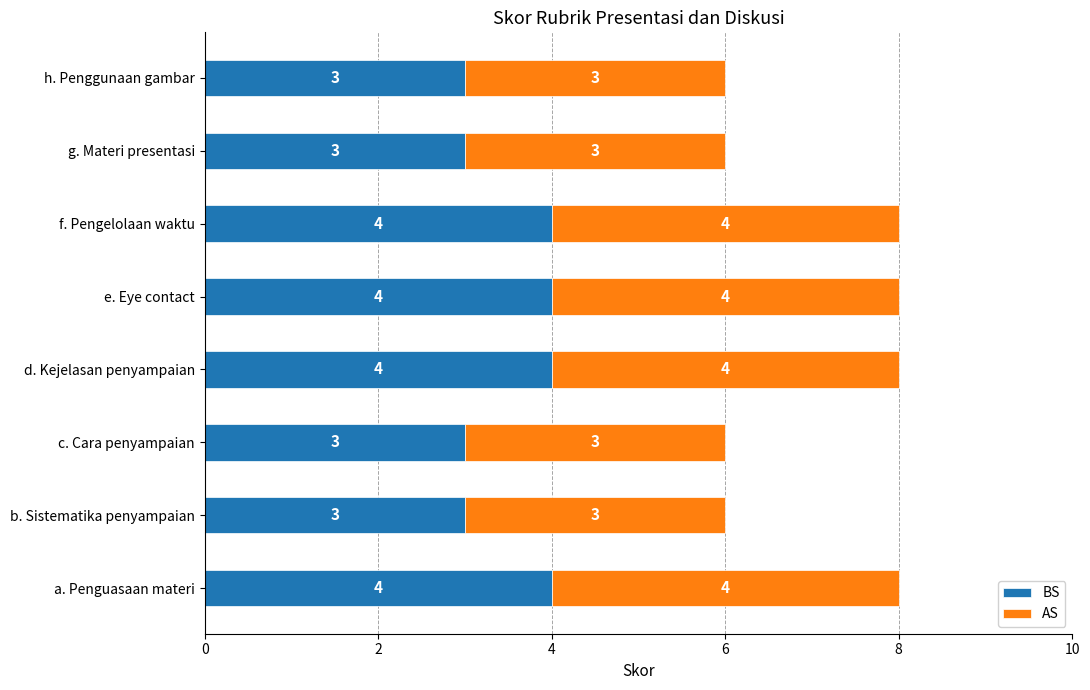

What is the sum of all BS values?

28